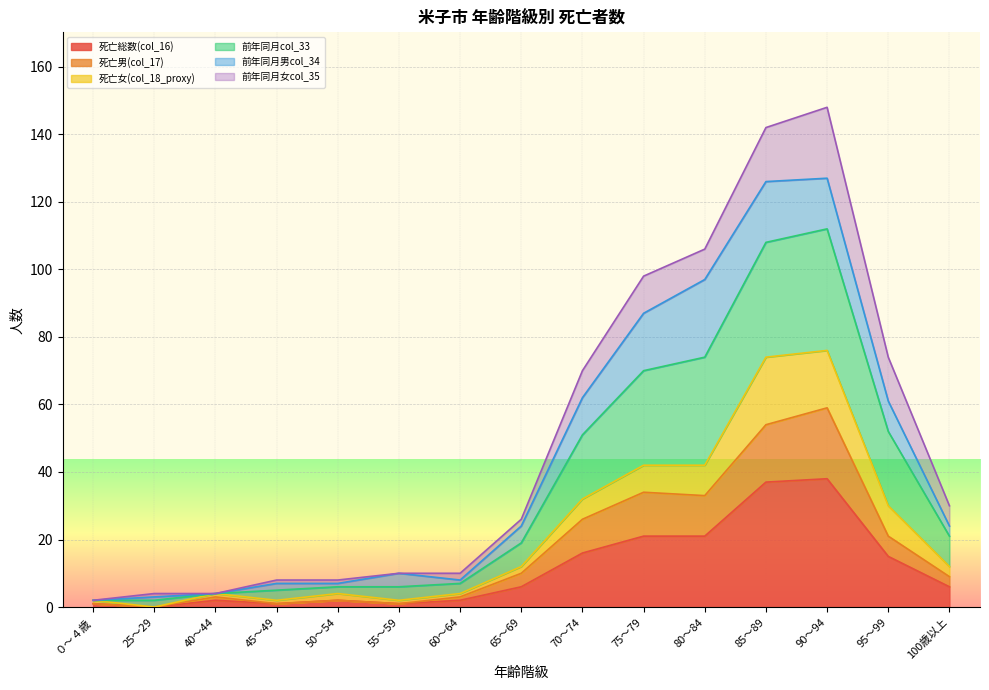

How many lines are shown in the chart?

6